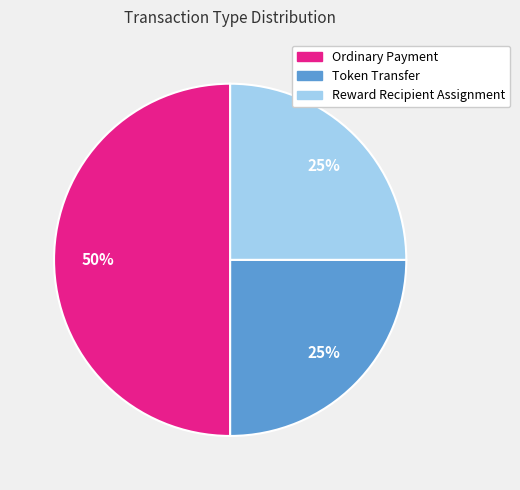

To the nearest percent, what is the average slice percentage?

33%